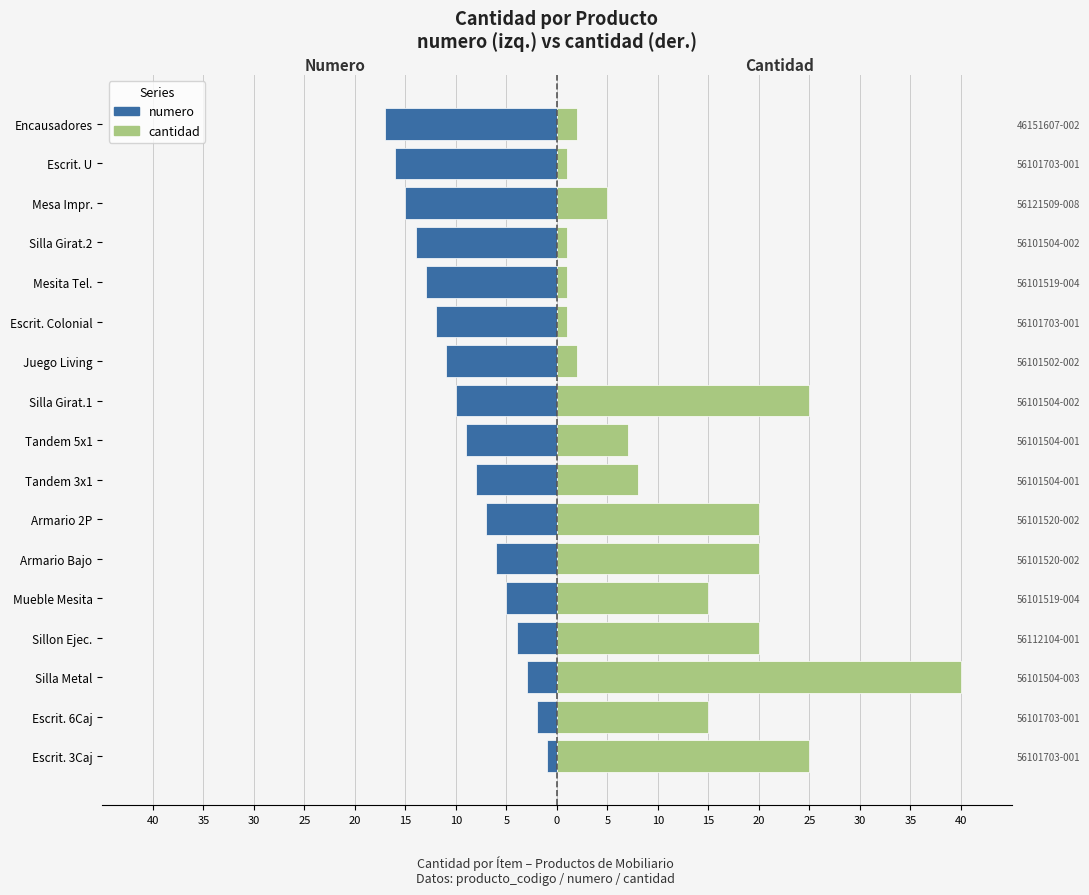

The value of numero at Silla Girat.2 is -7. True or false?

False